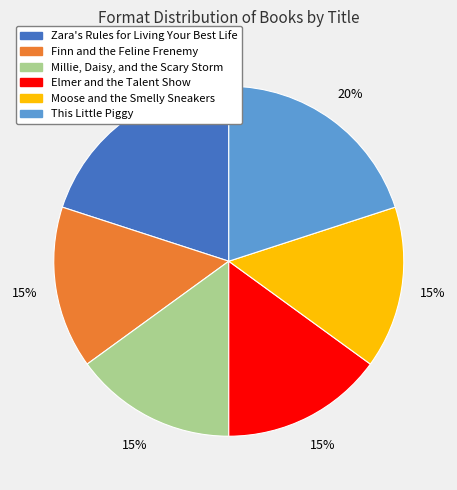

To the nearest percent, what is the difference between the Finn and the Feline Frenemy and Zara's Rules for Living Your Best Life slice percentages?

5%